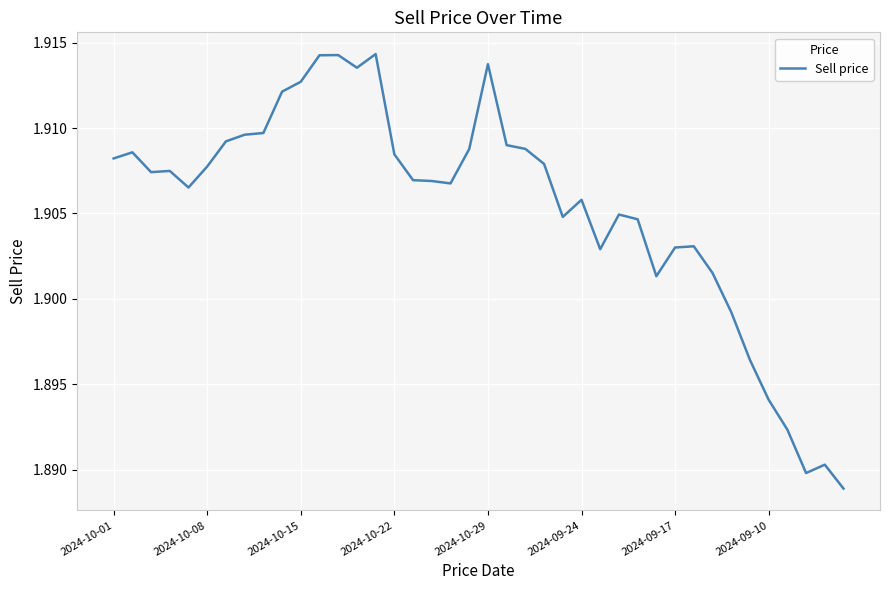

Count the number of categories in the chart.

40